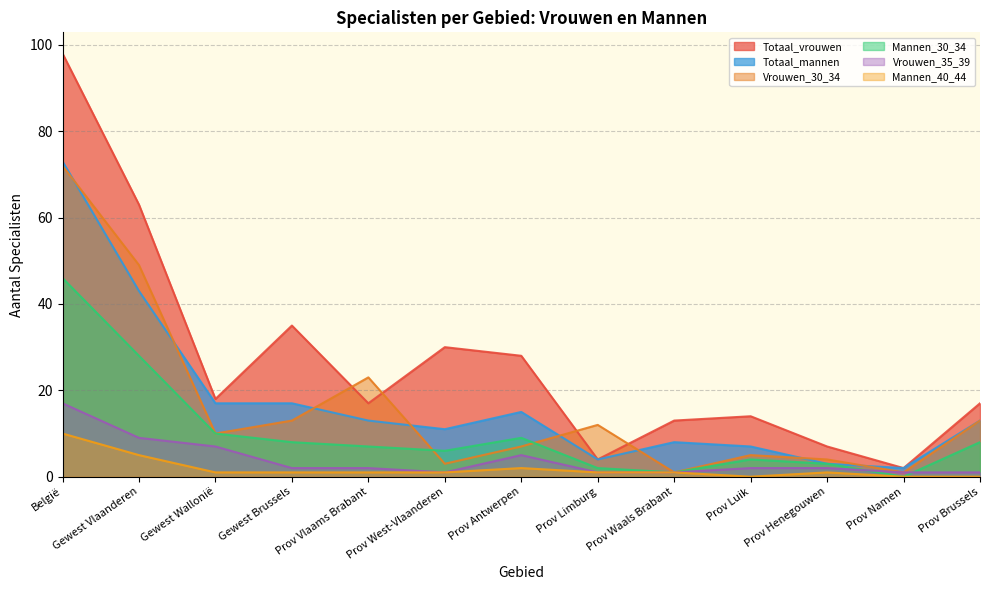

True or false: Mannen_40_44 and Vrouwen_30_34 intersect in this chart.

False